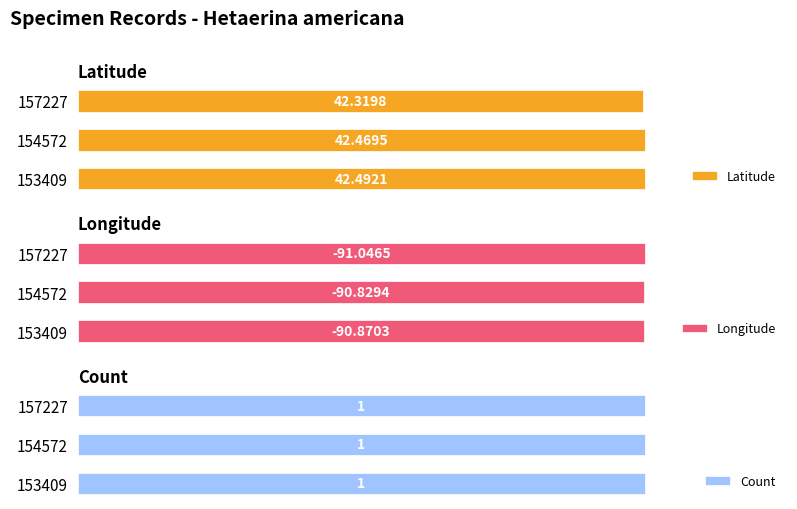

Rank the categories by Latitude value from lowest to highest.

157227, 154572, 153409